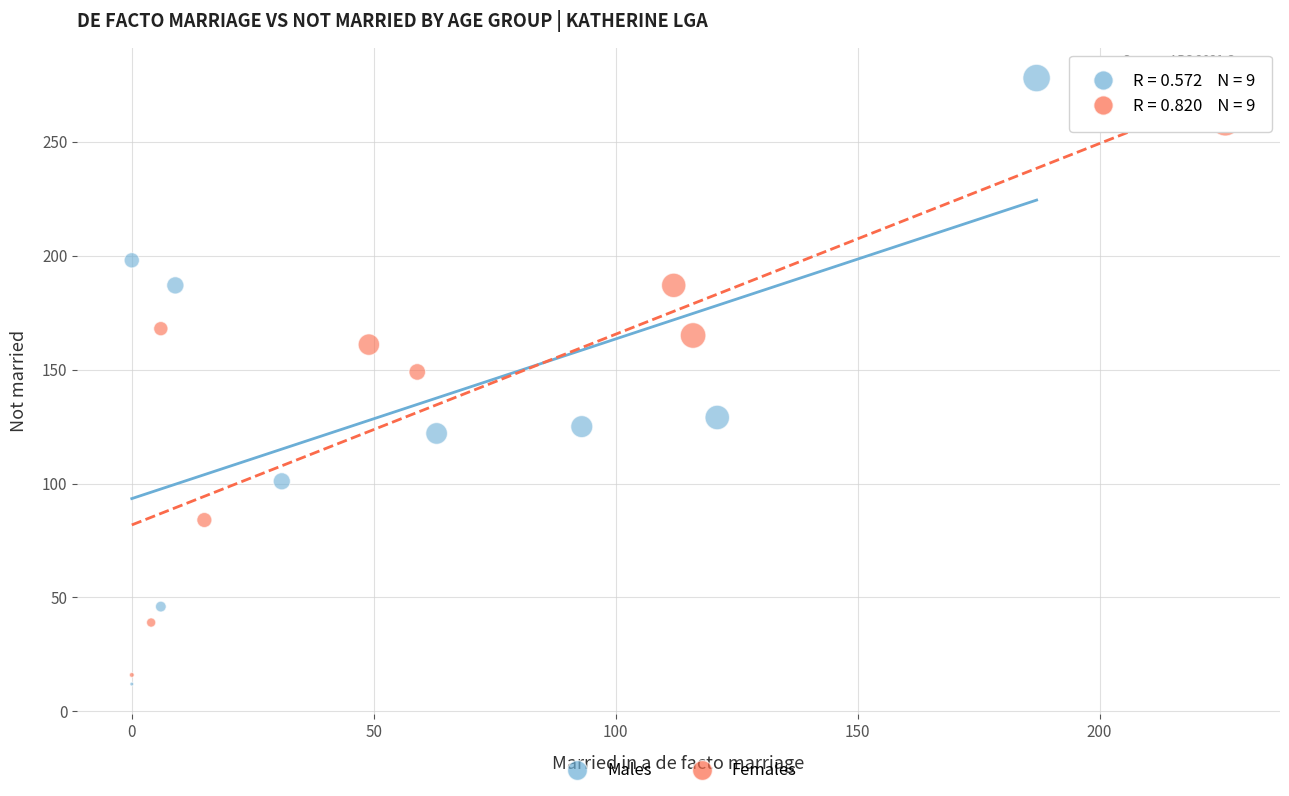

Which series has the largest Y range (max minus min)?

Males